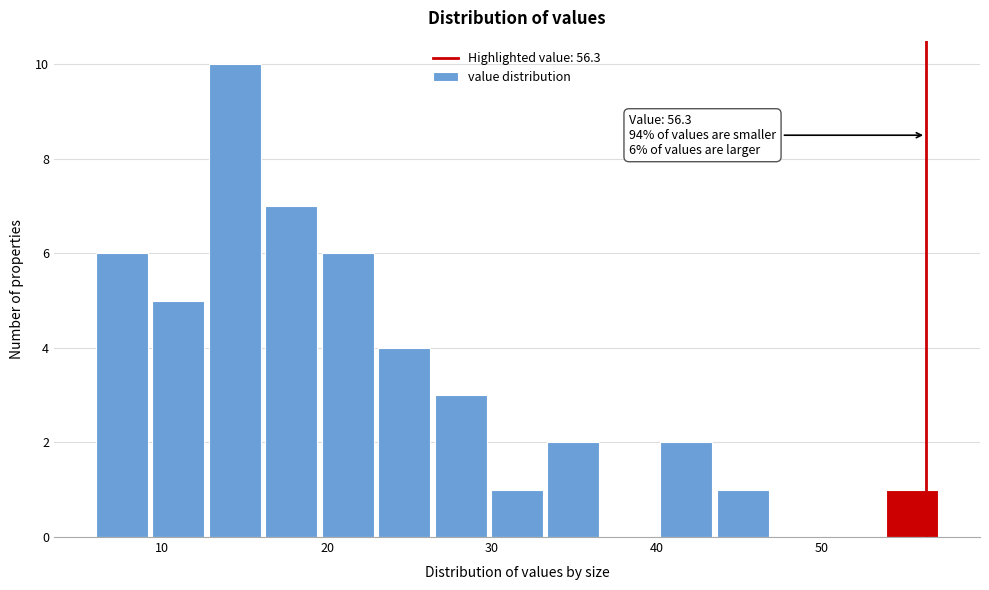

Around what value on the x-axis is the tallest bar? Give the approximate position of its centre, as read against the axis.

14